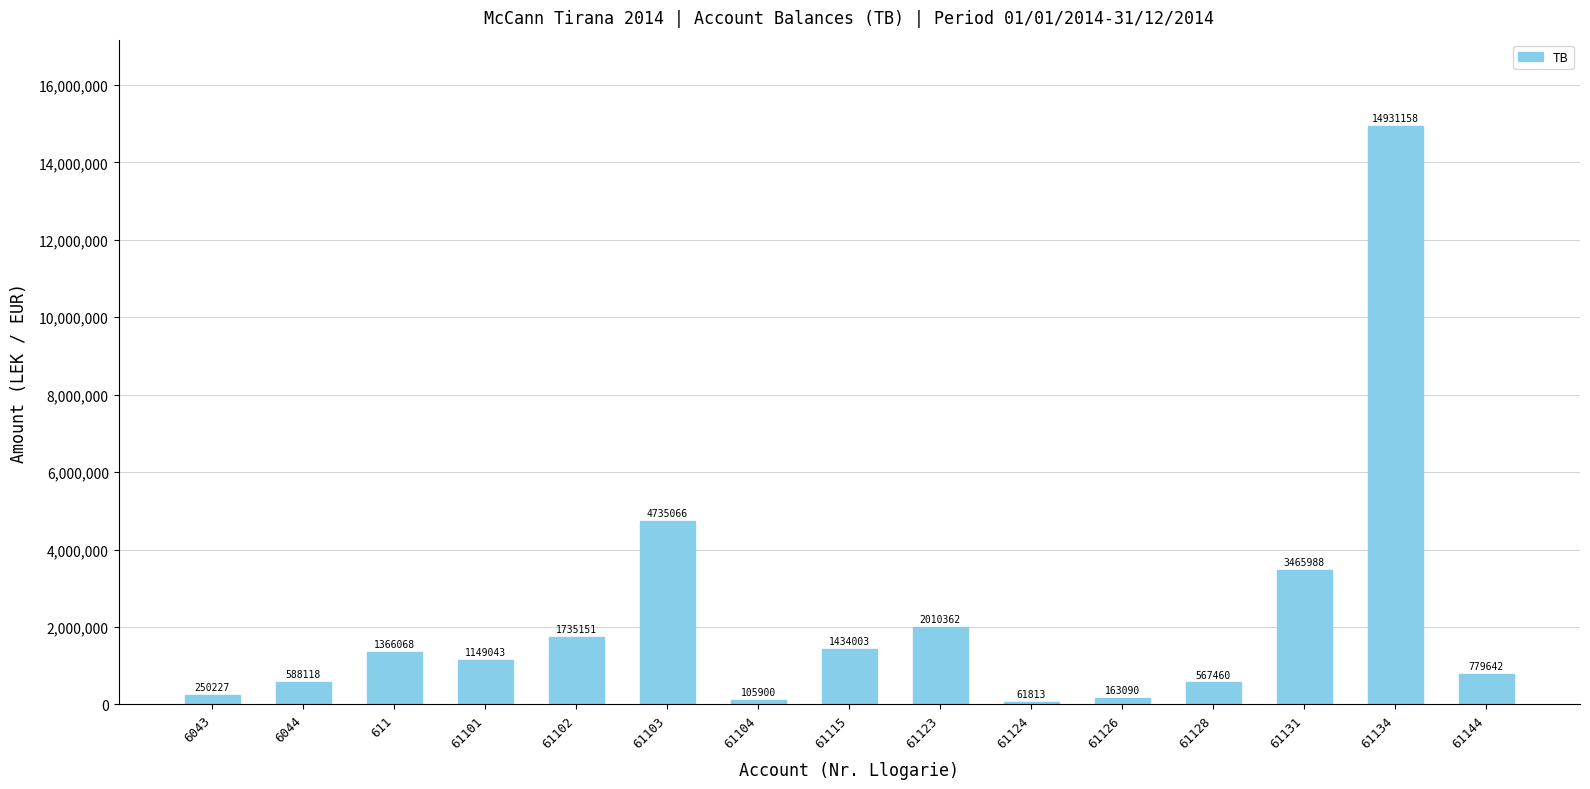

The chart shows a value of 1434003.2 at 61115. True or false?

True